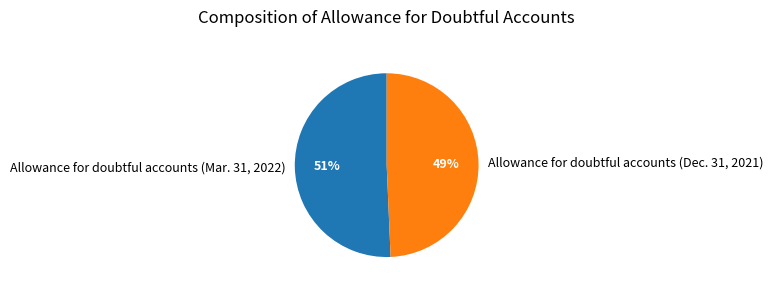

The Allowance for doubtful accounts (Dec. 31, 2021) slice represents 62% of the pie. True or false?

False